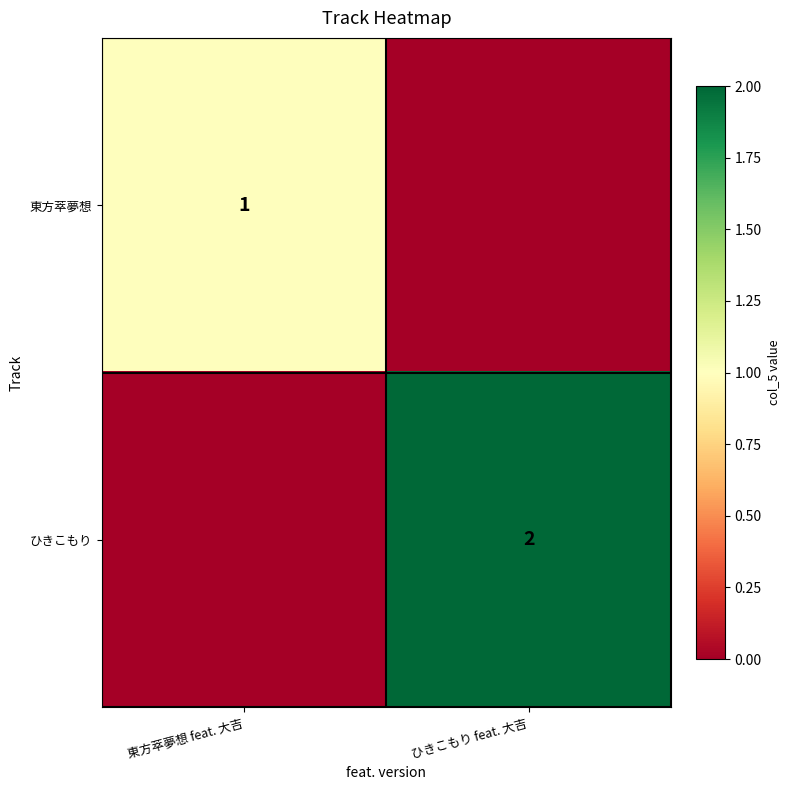

The ひきこもり series shows 2 at ひきこもり feat. 大吉. True or false?

True